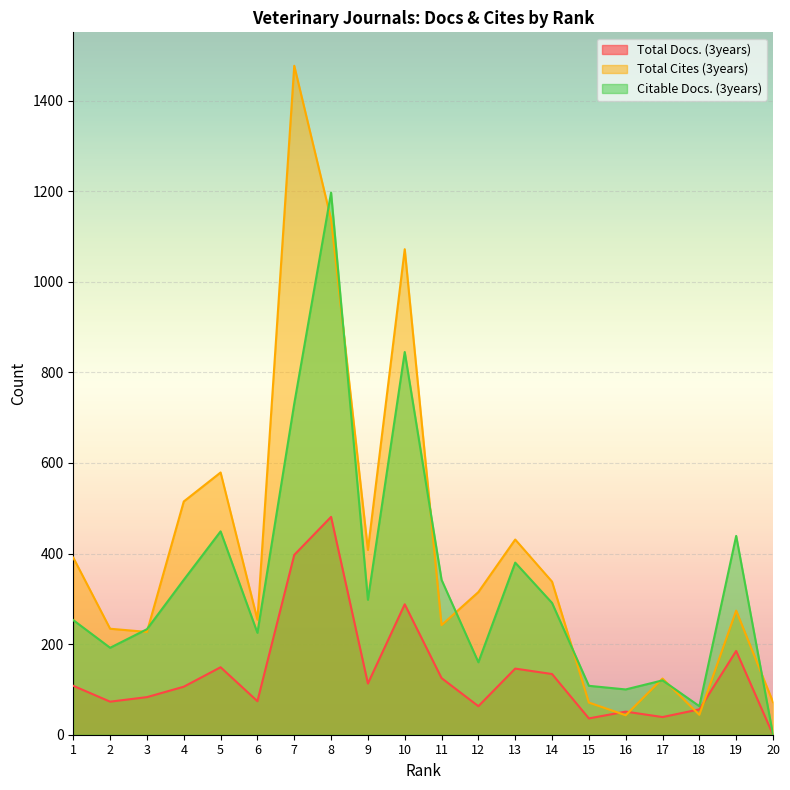

What are all the series names shown in the legend?

Total Docs. (3years), Total Cites (3years), Citable Docs. (3years)